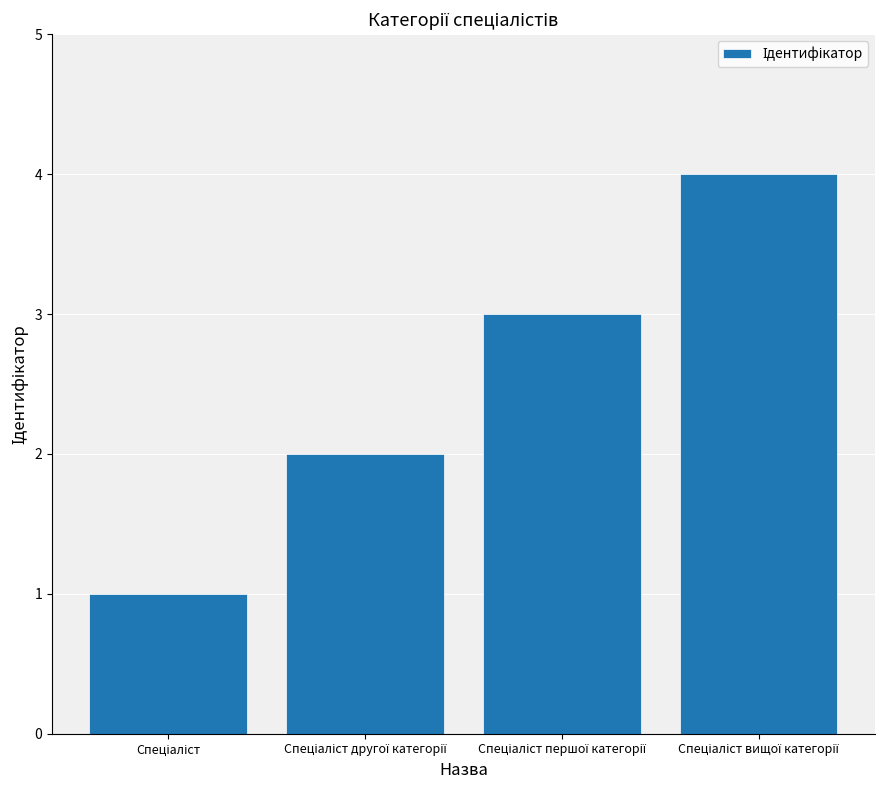

What is the greatest value displayed?

4